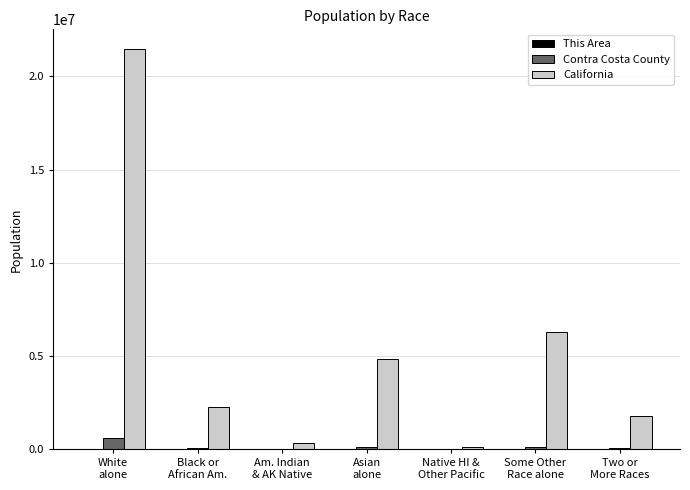

At which category is the sum across all series the highest?

White
alone